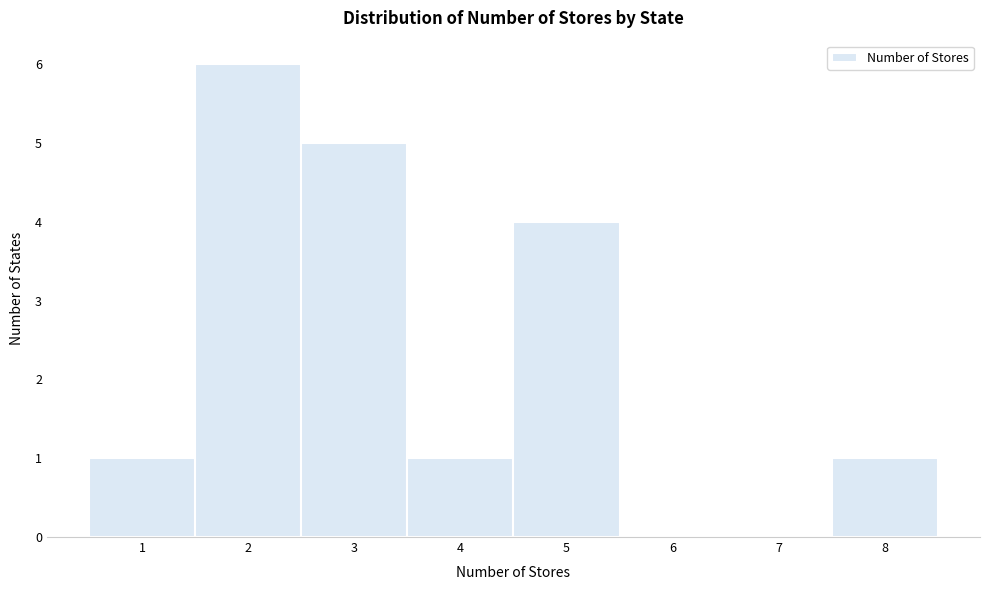

Reading left to right, list every bar in this chart as the range it spans on the x-axis followed by its height. The values are not printed on the chart, so give them approximately, as read against the axis.

0.5 to 1.5: 1
1.5 to 2.5: 6
2.5 to 3.5: 5
3.5 to 4.5: 1
4.5 to 5.5: 4
5.5 to 6.5: 0
6.5 to 7.5: 0
7.5 to 8.5: 1